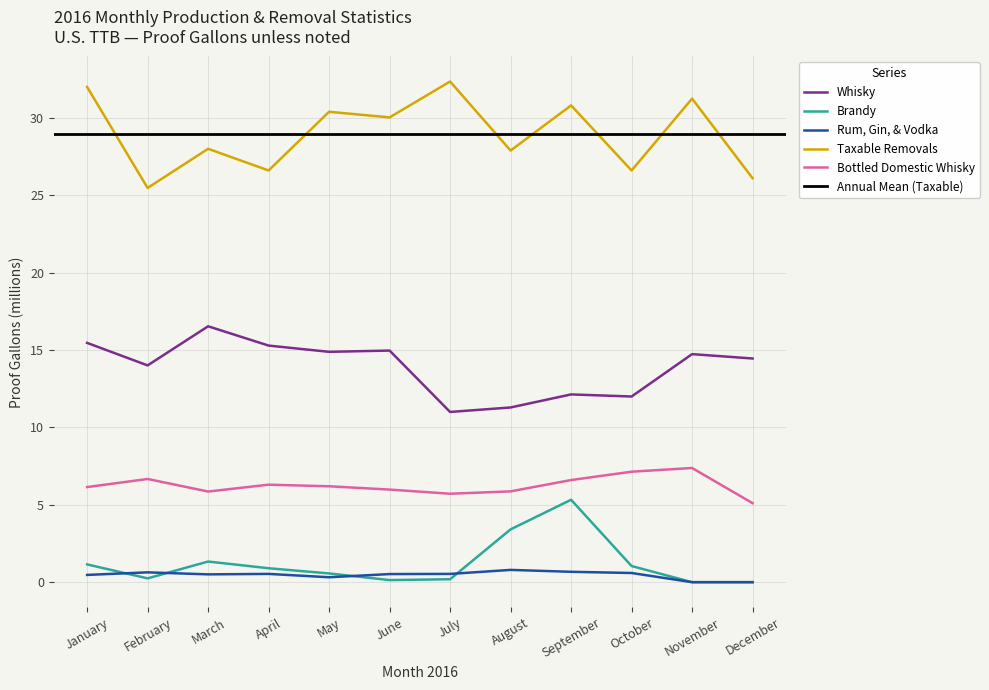

True or false: Brandy has a value of 0.6 at May.

True